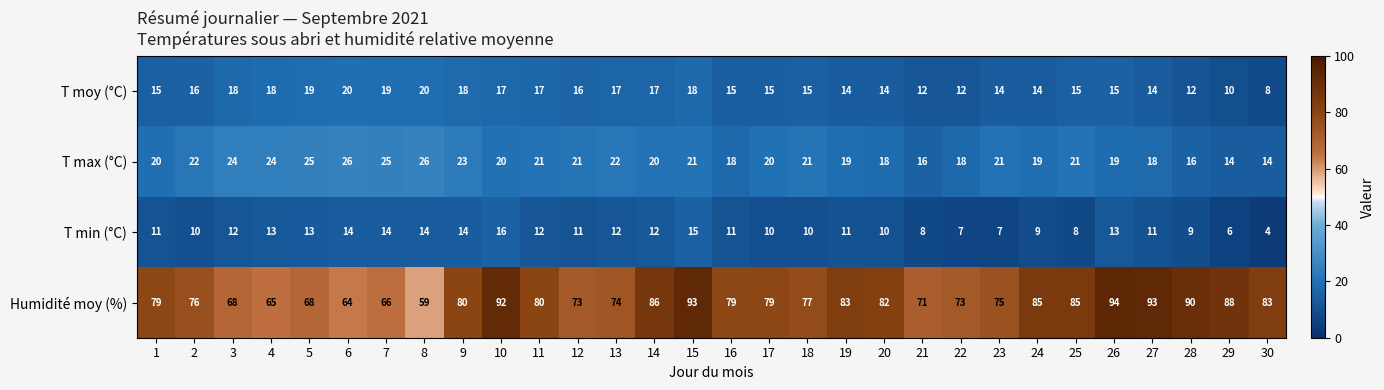

What is the difference between the maximum and minimum values in the Humidité moy (%) series?

35